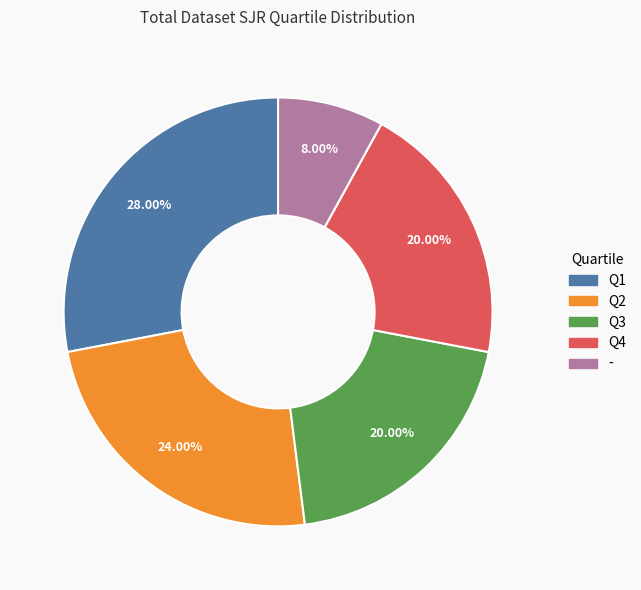

Do - and Q2 together represent more than half of the pie?

No